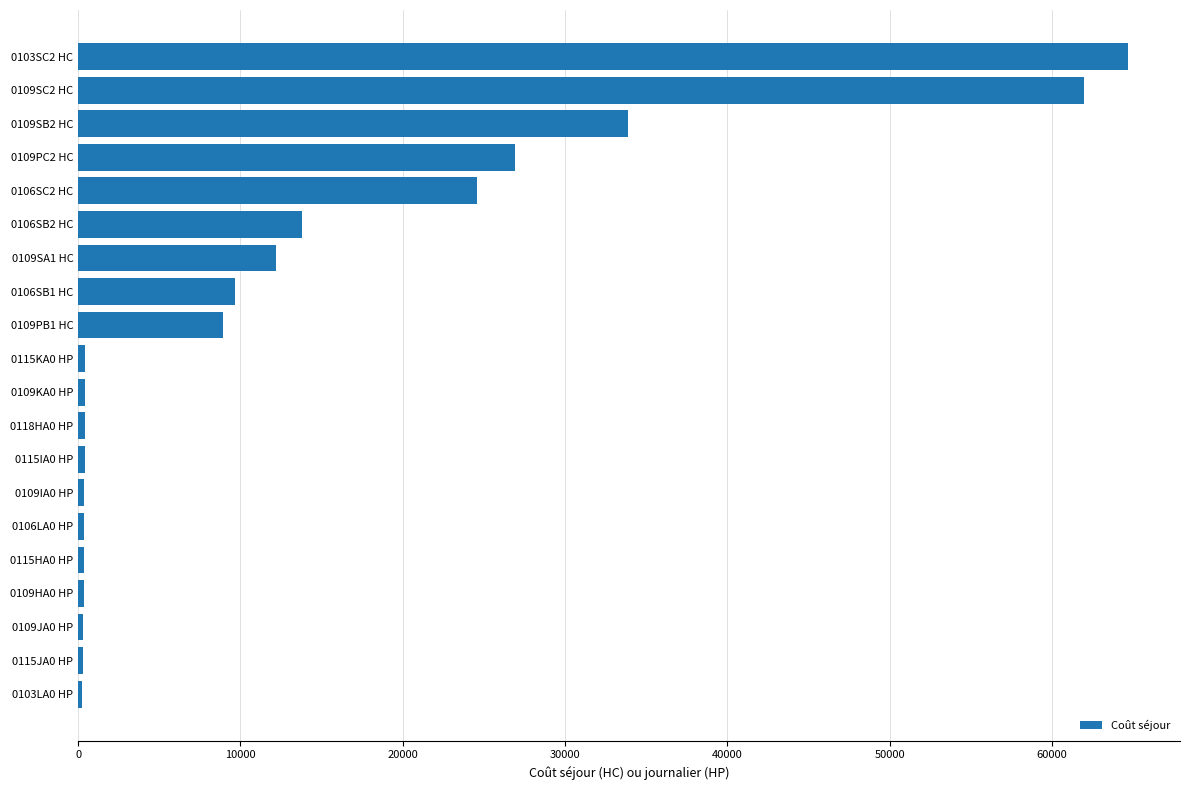

What is the greatest value displayed?

64642.0